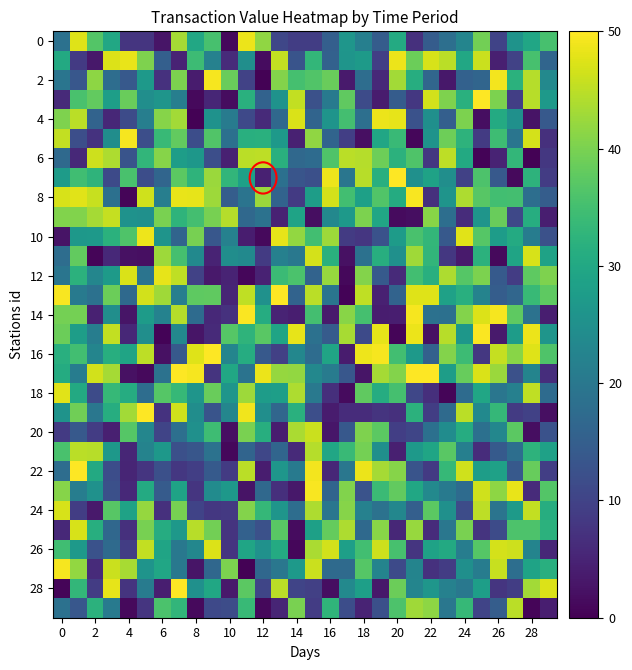

Which series has the largest total across all categories?

8